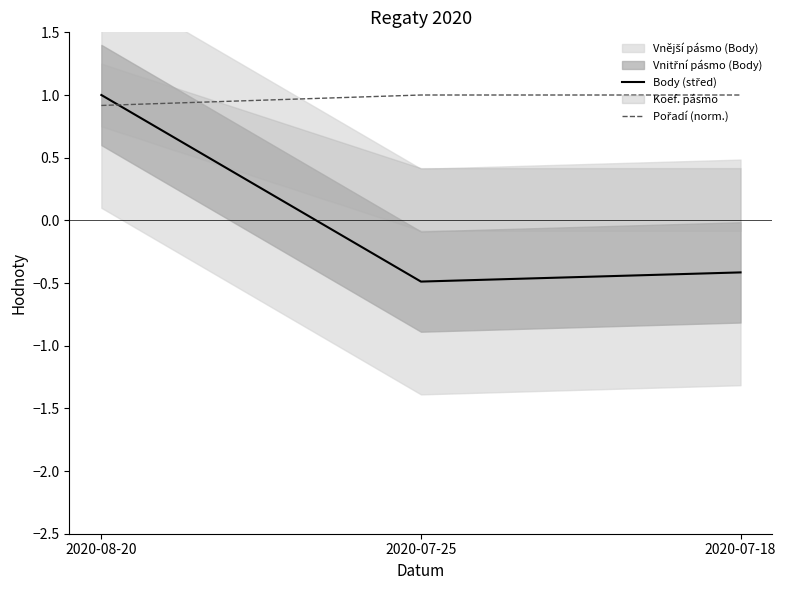

List the series in order of their peak value, lowest first.

Body (střed), Pořadí (norm.)